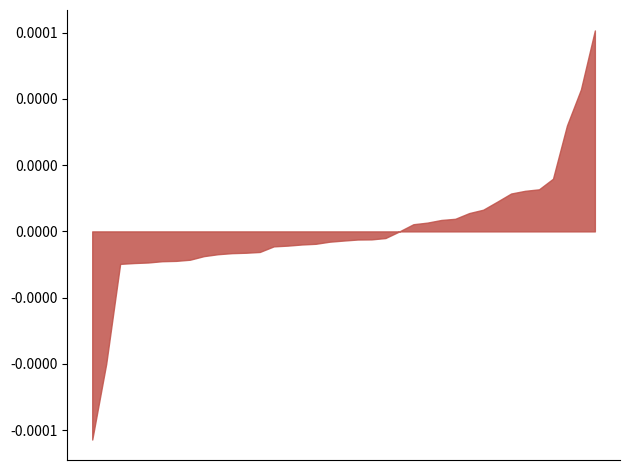

At which category does the chart reach its minimum across all series?

Asian alone